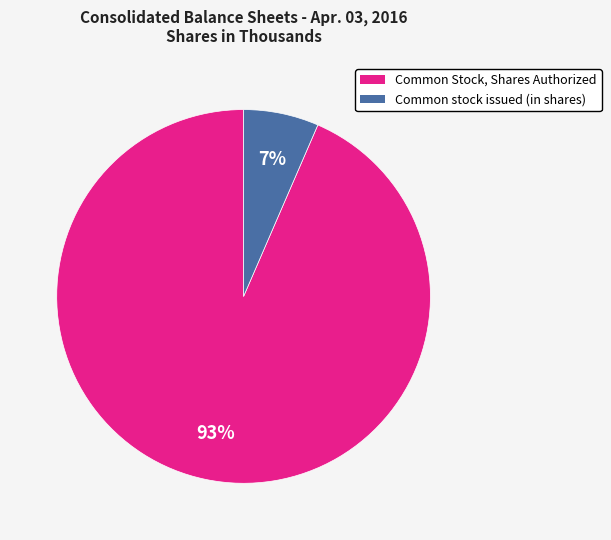

True or false: Common Stock, Shares Authorized accounts for 86% of the total.

False